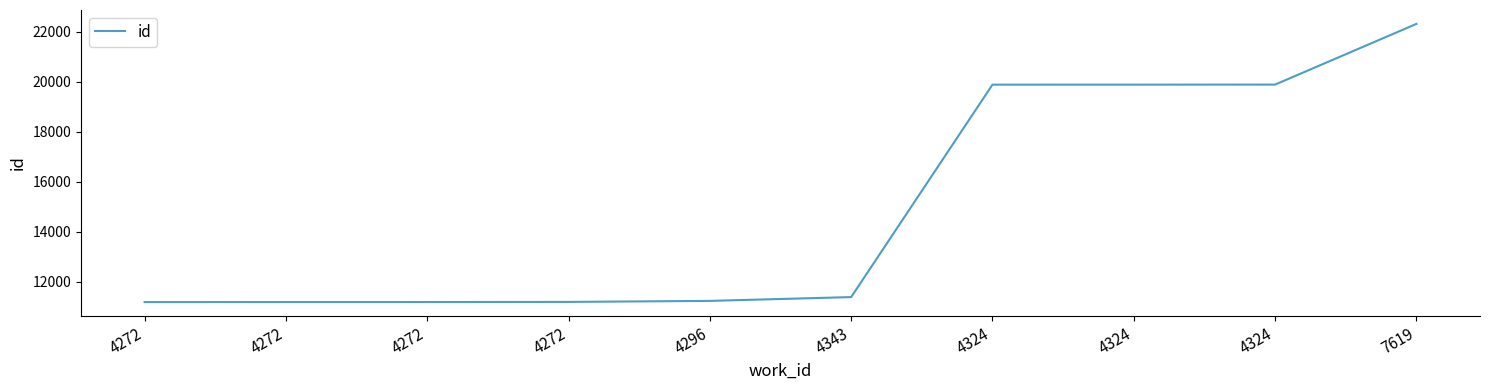

Does the chart display data point markers on the line(s)?

No